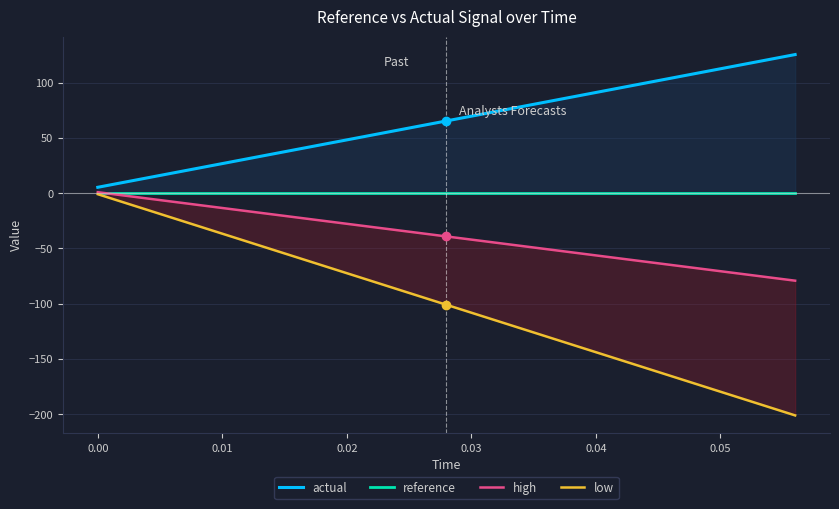

Is this an area chart (filled region under the line)?

No